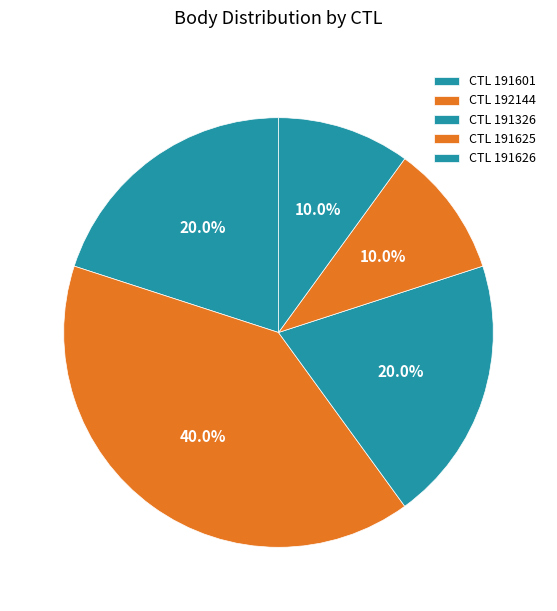

How many segments does this pie chart have?

5